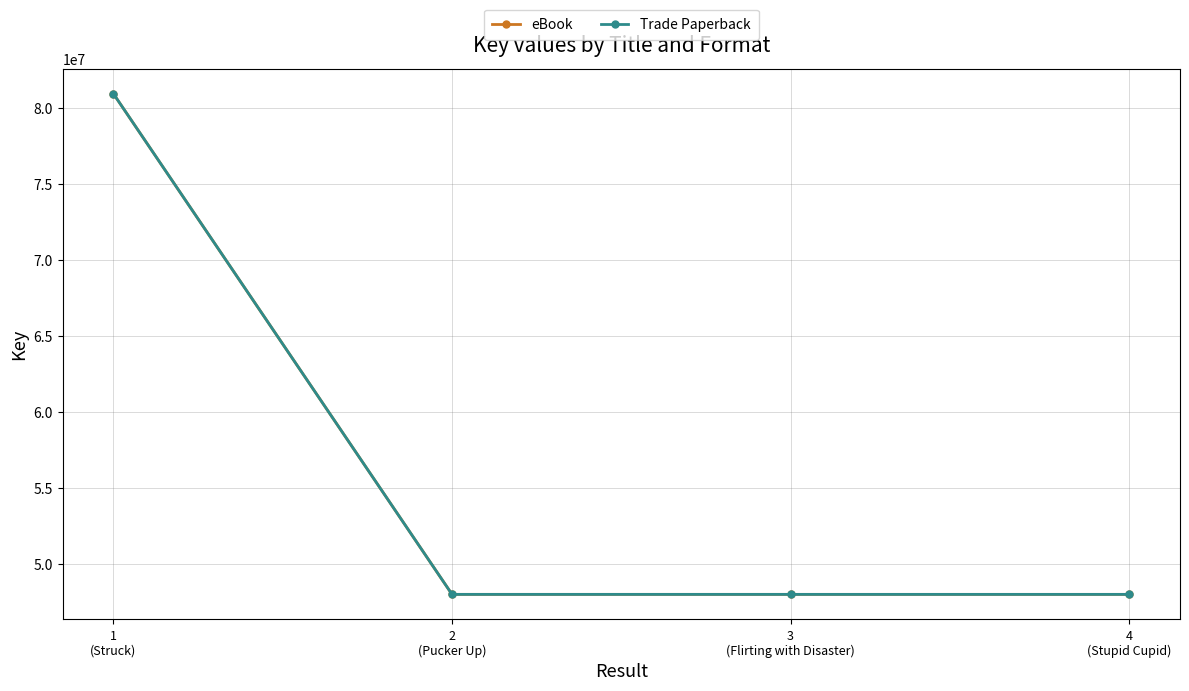

What is the maximum value shown in the chart?

80967895